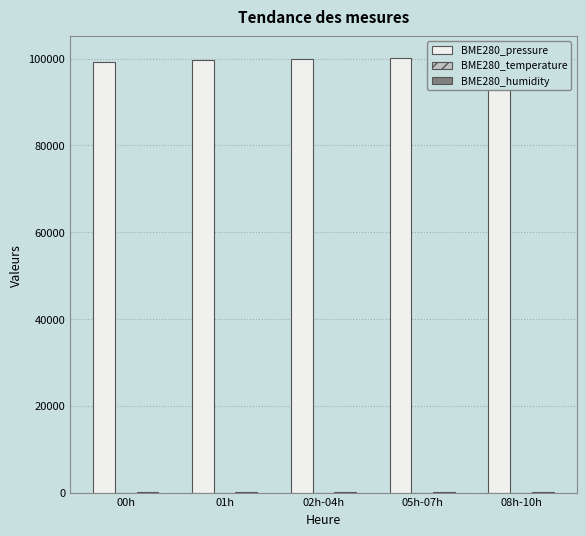

What is the average value of the BME280_pressure series?

99791.1